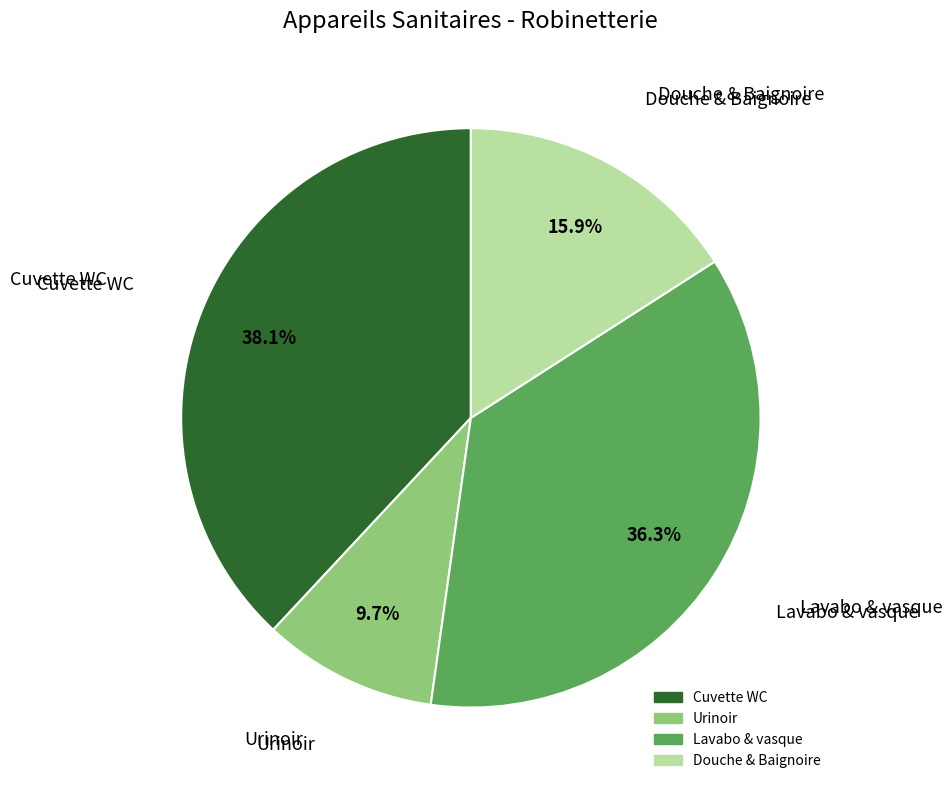

Count the number of slices in the pie.

4